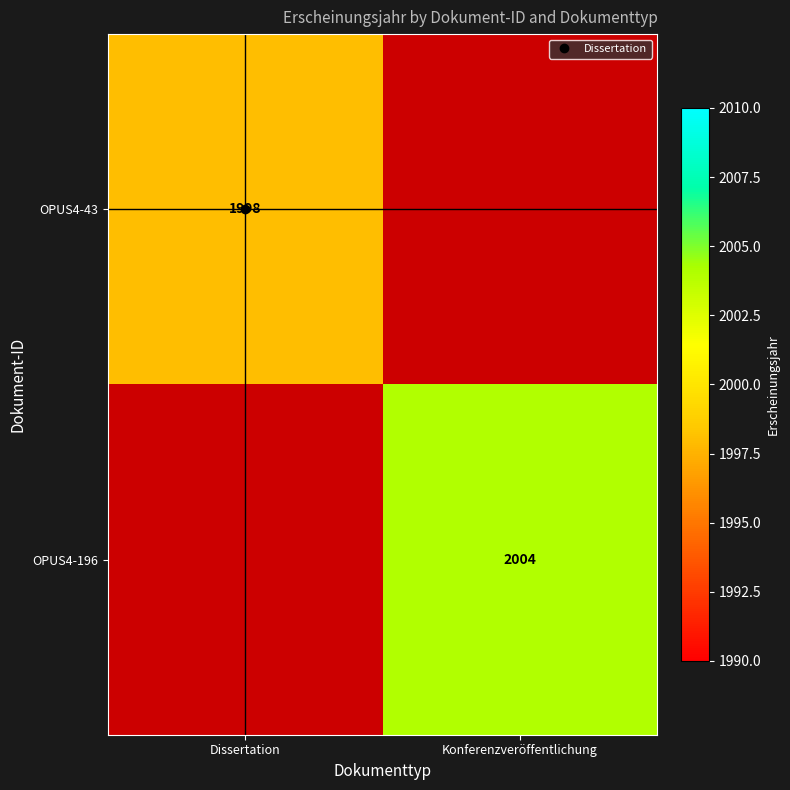

Between Konferenzveröffentlichung and Dissertation, which is larger?

Dissertation